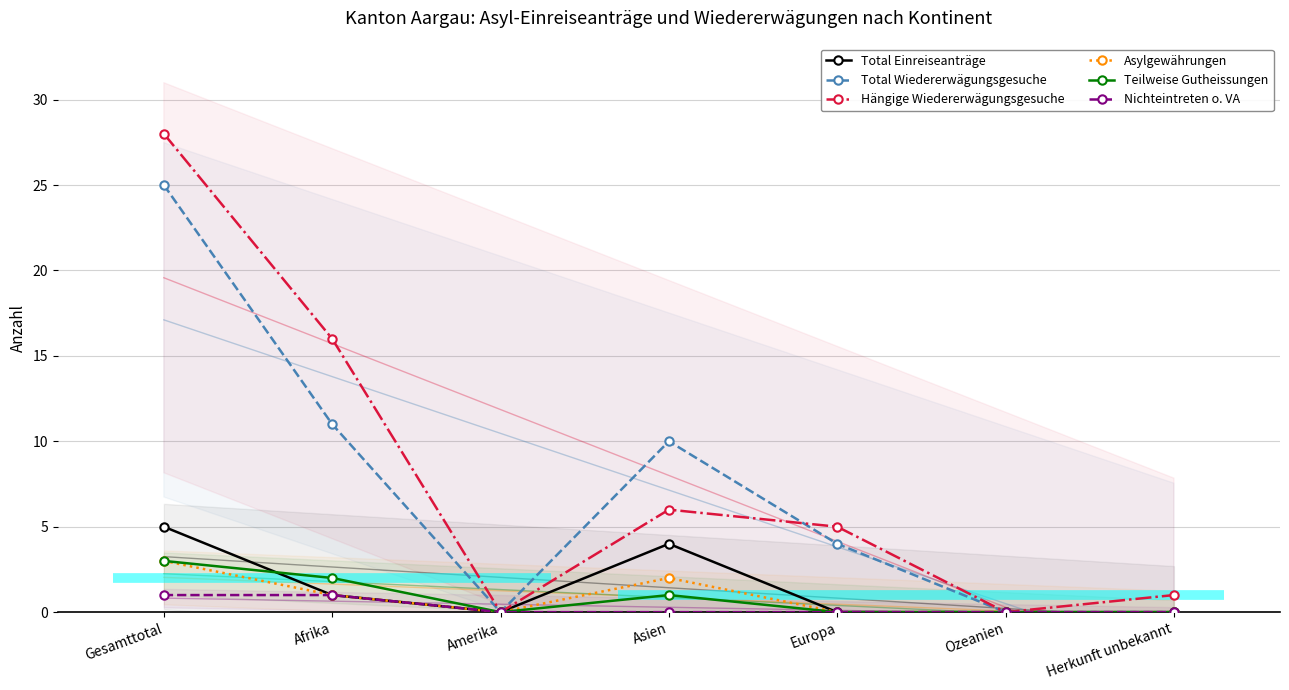

Reading right to left, what are all the values shown in this chart?

Total Einreiseanträge: 0	0	0	4	0	1	5
Total Wiedererwägungsgesuche: 0	0	4	10	0	11	25
Hängige Wiedererwägungsgesuche: 1	0	5	6	0	16	28
Asylgewährungen: 0	0	0	2	0	1	3
Teilweise Gutheissungen: 0	0	0	1	0	2	3
Nichteintreten o. VA: 0	0	0	0	0	1	1